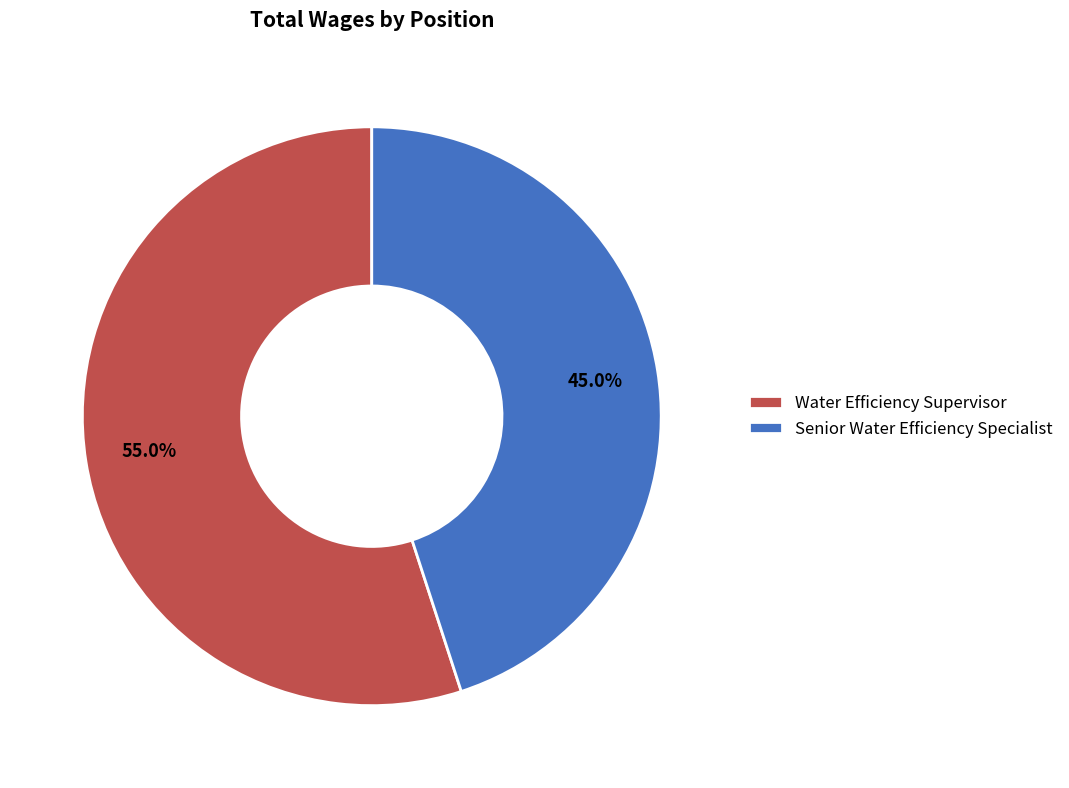

True or false: Senior Water Efficiency Specialist accounts for 35% of the total.

False